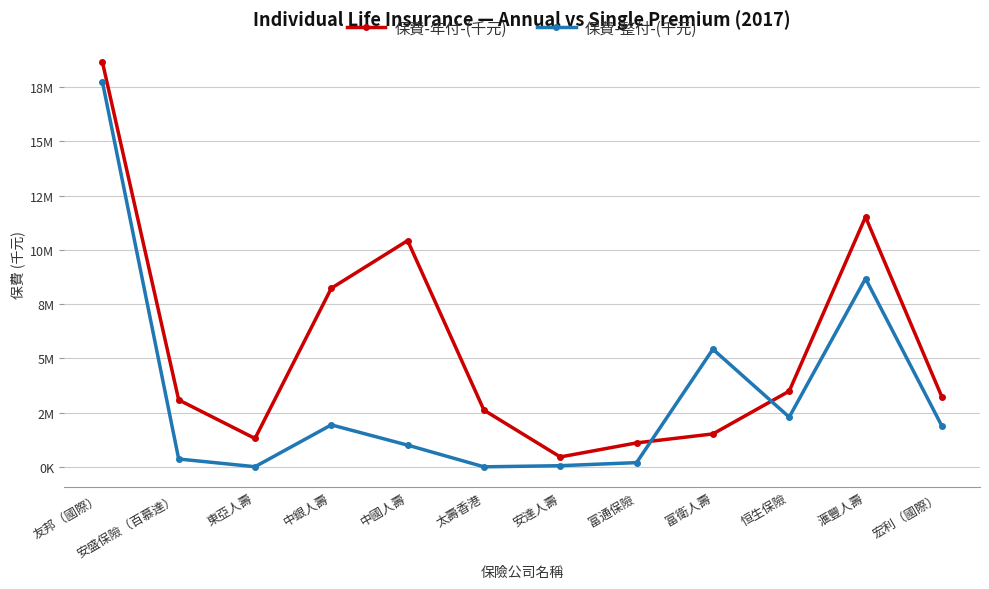

Reading left to right, transcribe all the data shown in this chart.

保費-年付-(千元): 18659651	3083549	1306211	8229369	10424768	2611557	455198	1102528	1515829	3487323	11514217	3224709
保費-整付-(千元): 17751047	360694	5248	1932915	999573	0	52252	193835	5420416	2291094	8675557	1884138